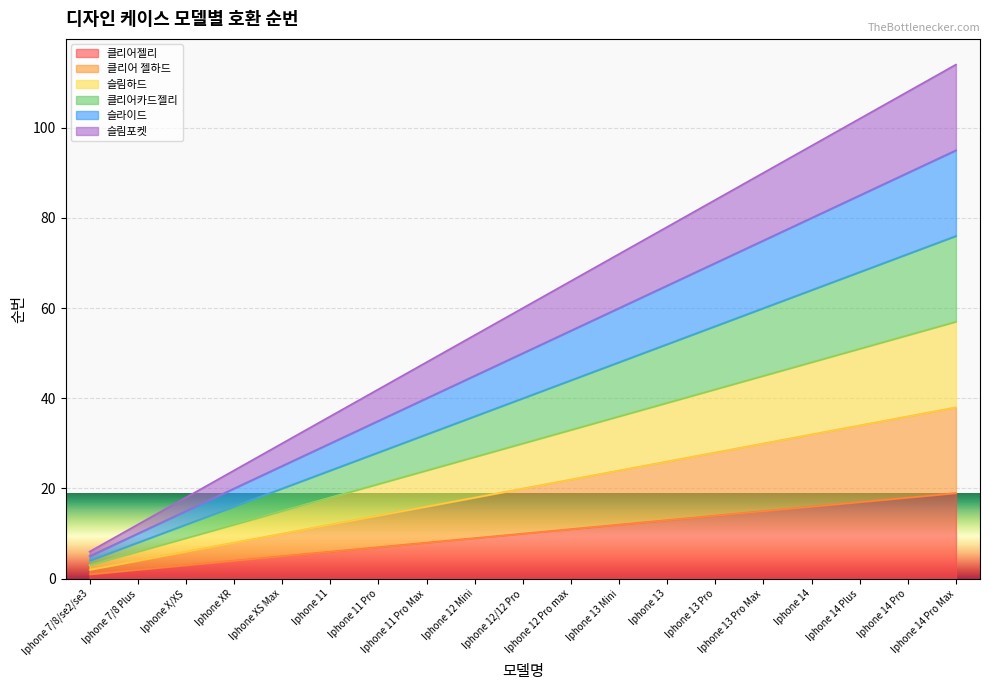

How many data points in 클리어카드젤리 are above 40?

9